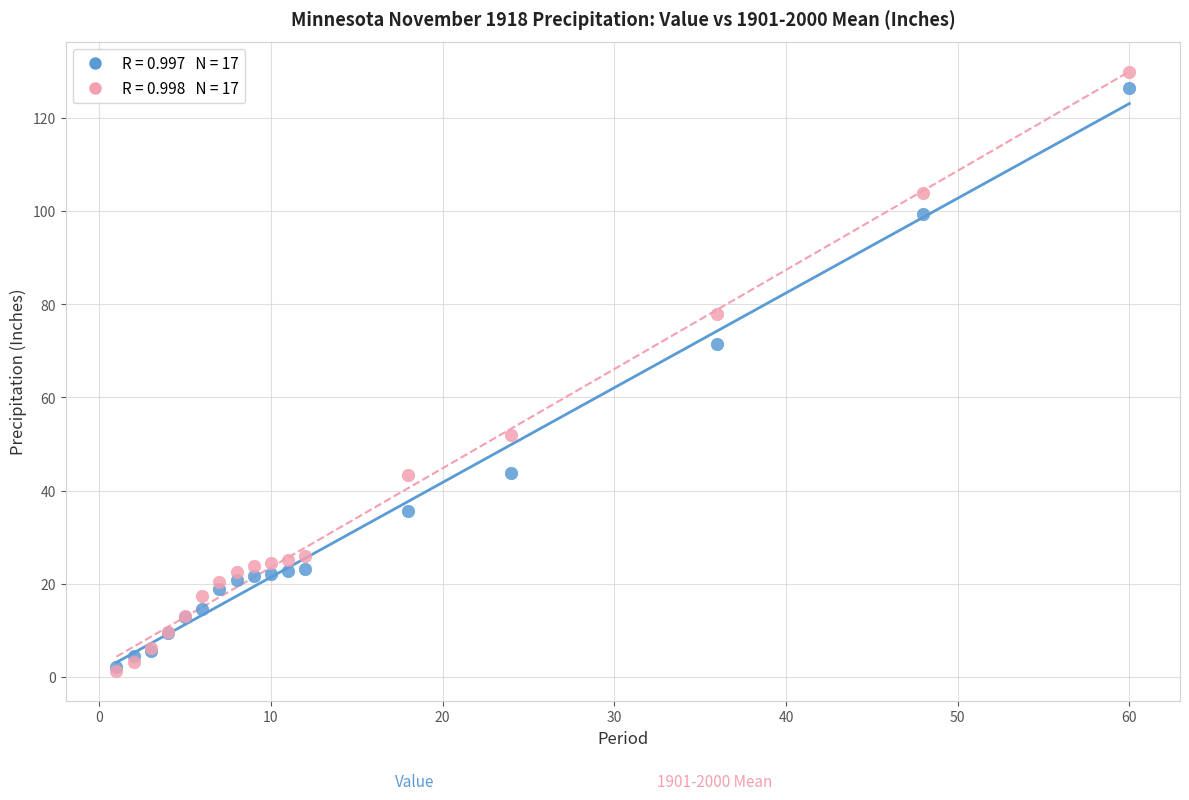

Across all series, what Y value is closest to 65?

71.5